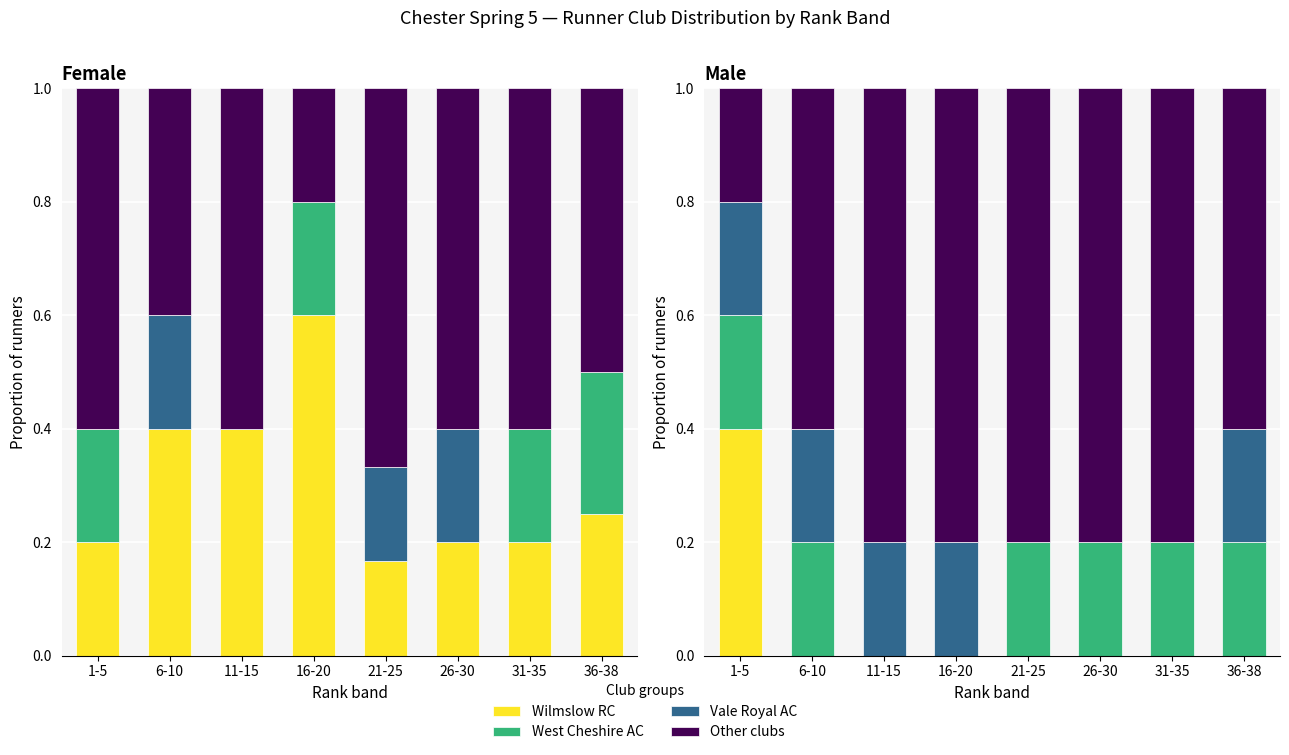

Which series has the largest total across all categories?

Other clubs